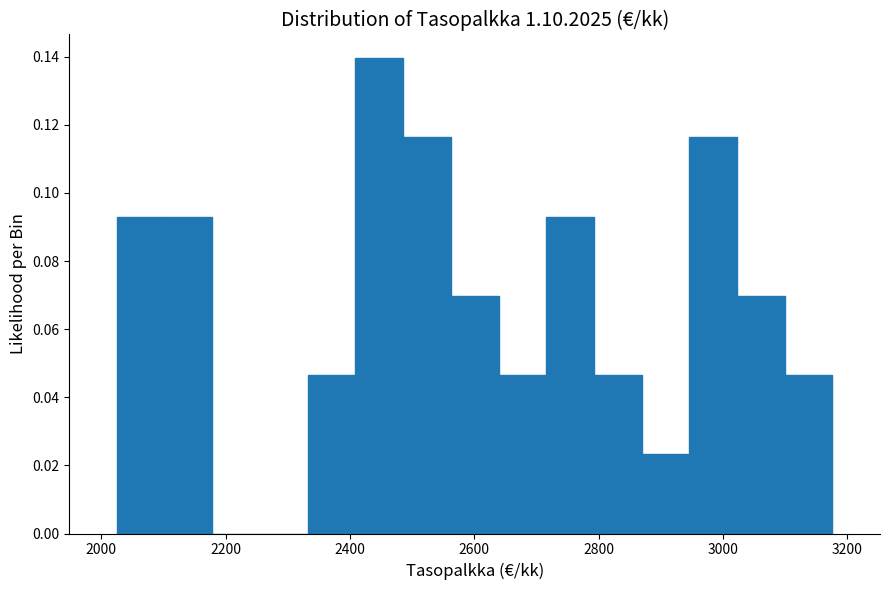

Around what value on the x-axis is the tallest bar? Give the approximate position of its centre, as read against the axis.

2440